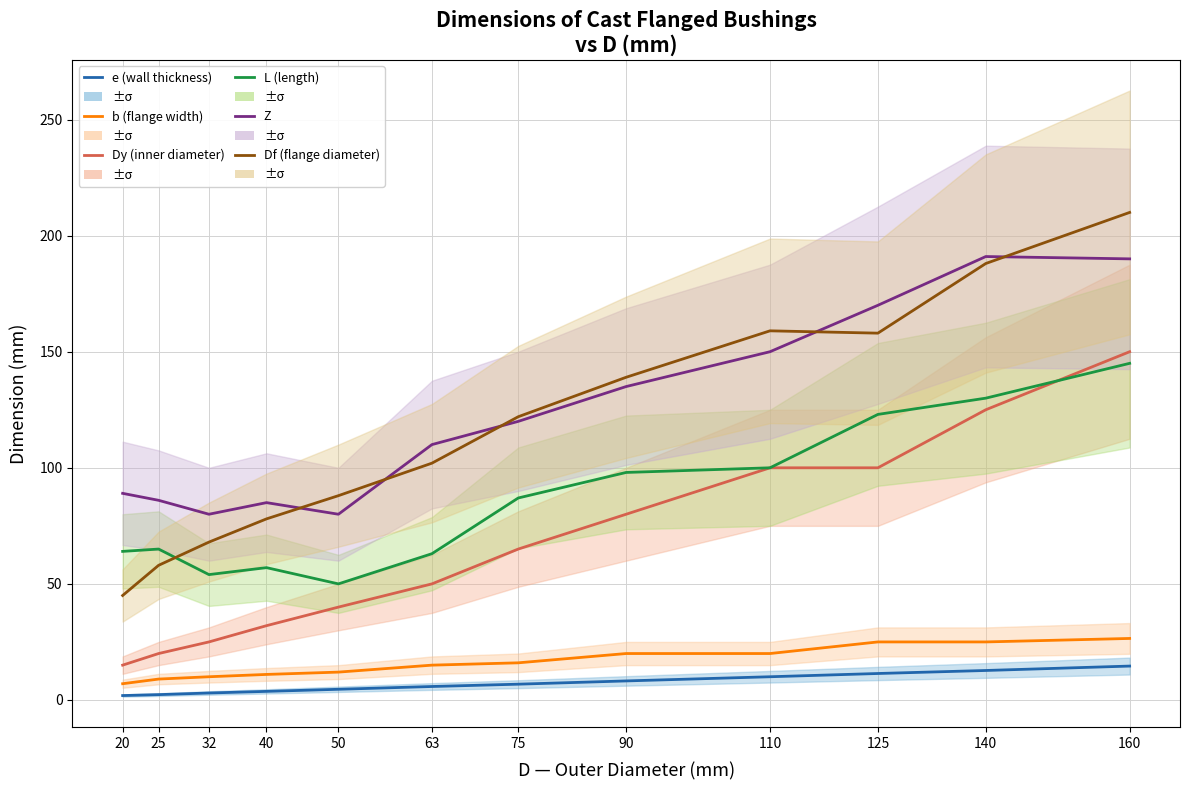

At which label does Z first exceed 120?

90